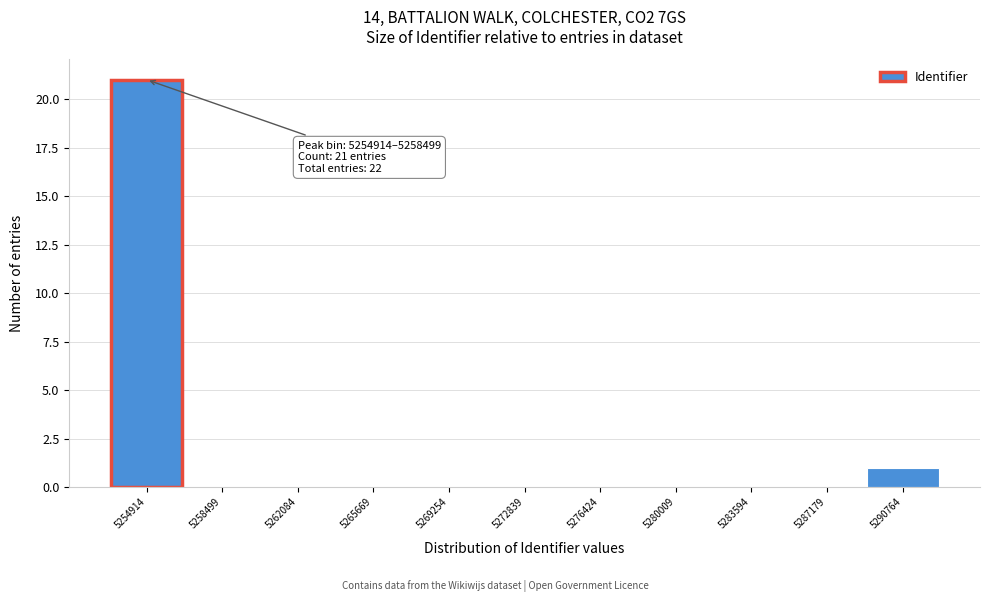

What is the sum of all values?

22